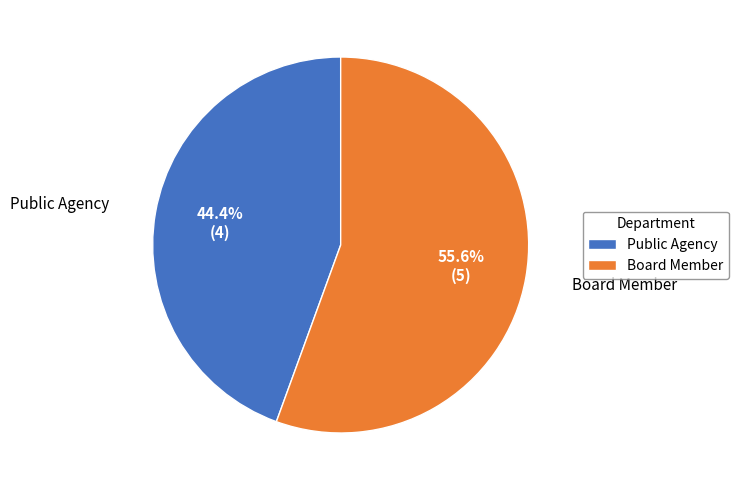

Count the number of slices in the pie.

2